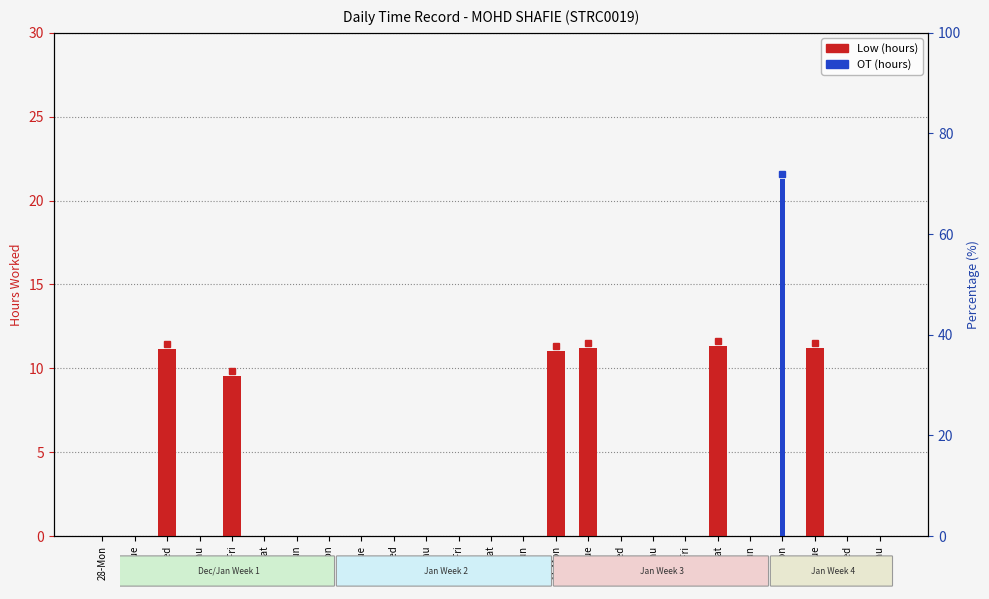

Which series has the largest total across all categories?

Low (hours)